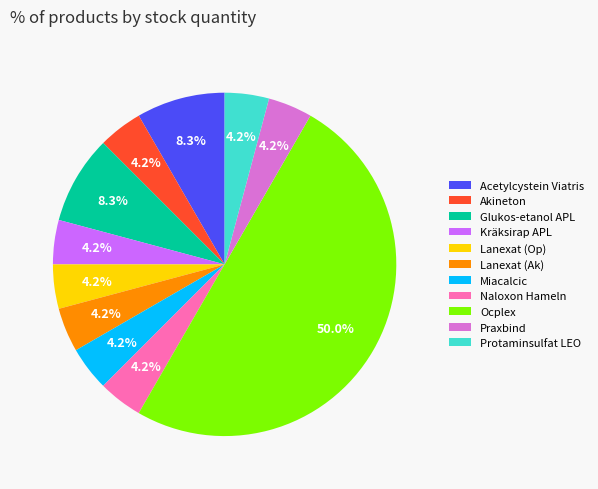

What is the largest slice in the pie chart?

Ocplex